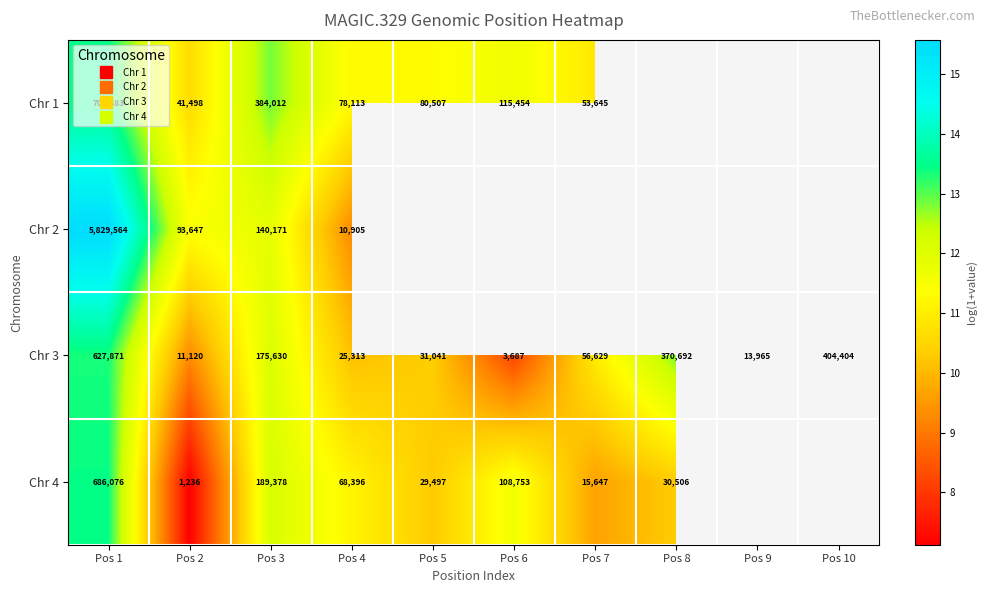

At which category is the sum across all series the highest?

Pos 1